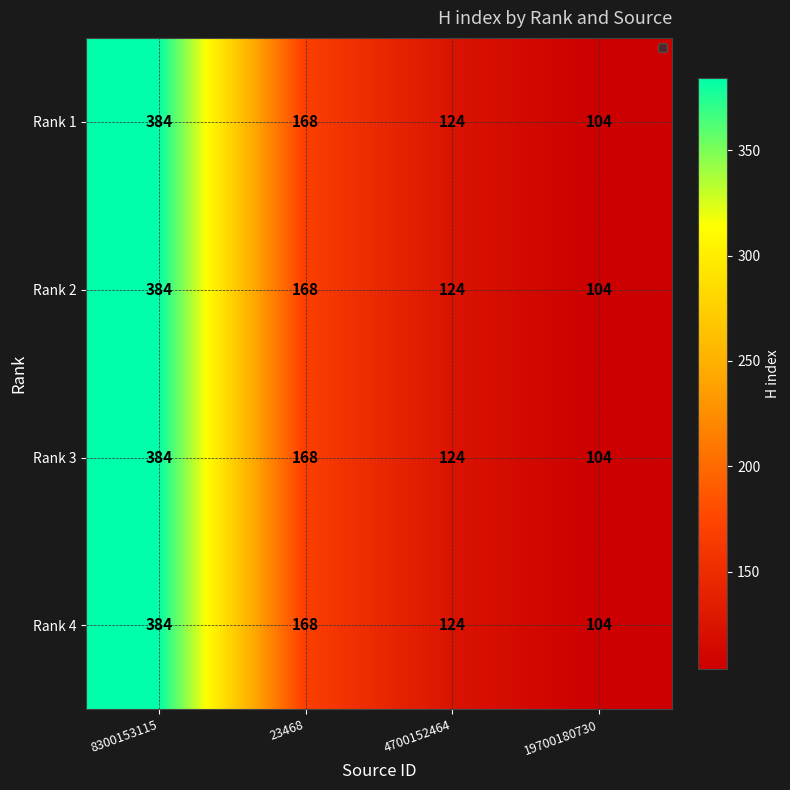

Where is Rank 3 nearest to the value 244?

23468